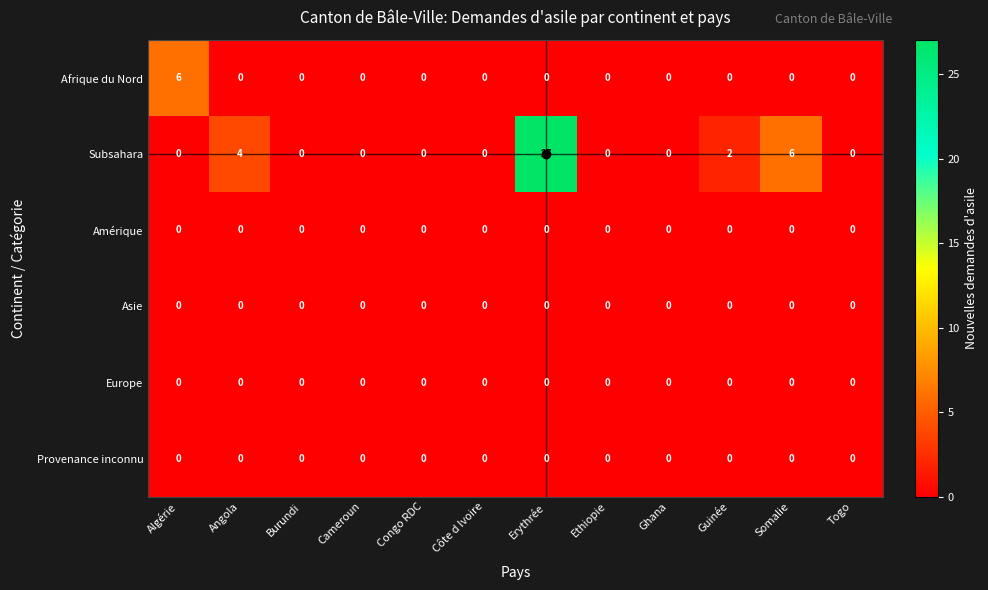

Which category has the highest value across all series?

Erythrée